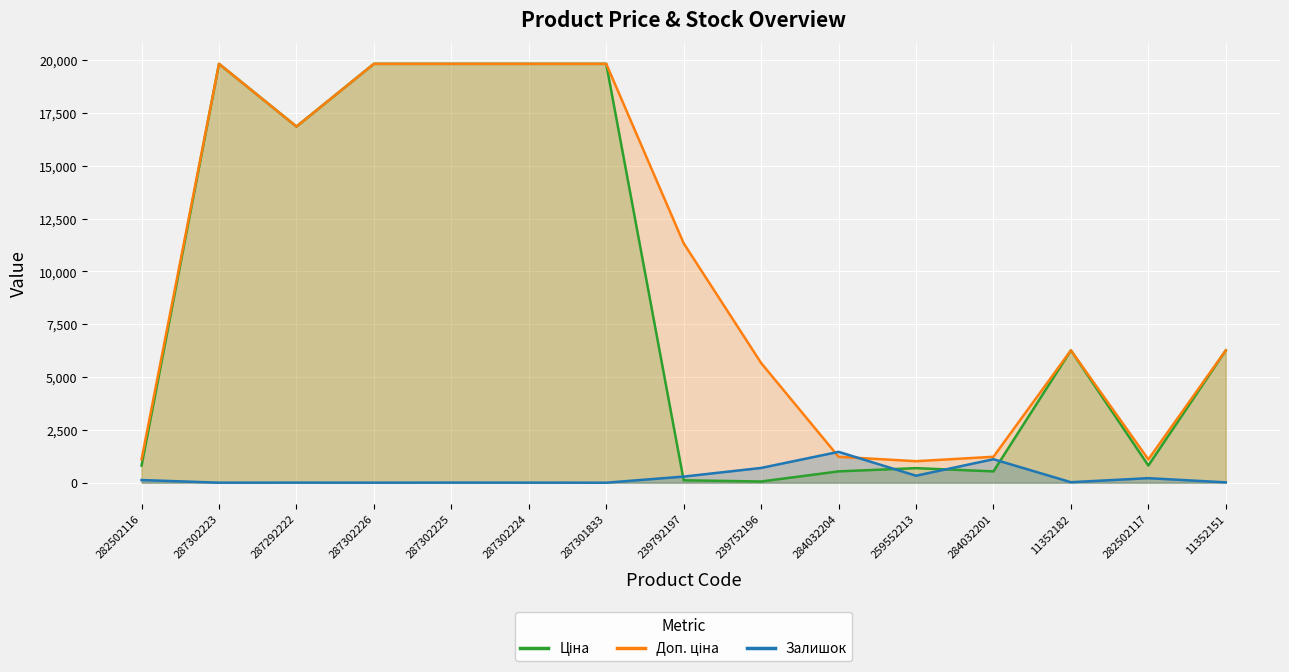

What is the label of the 15th point from the right?

282502116